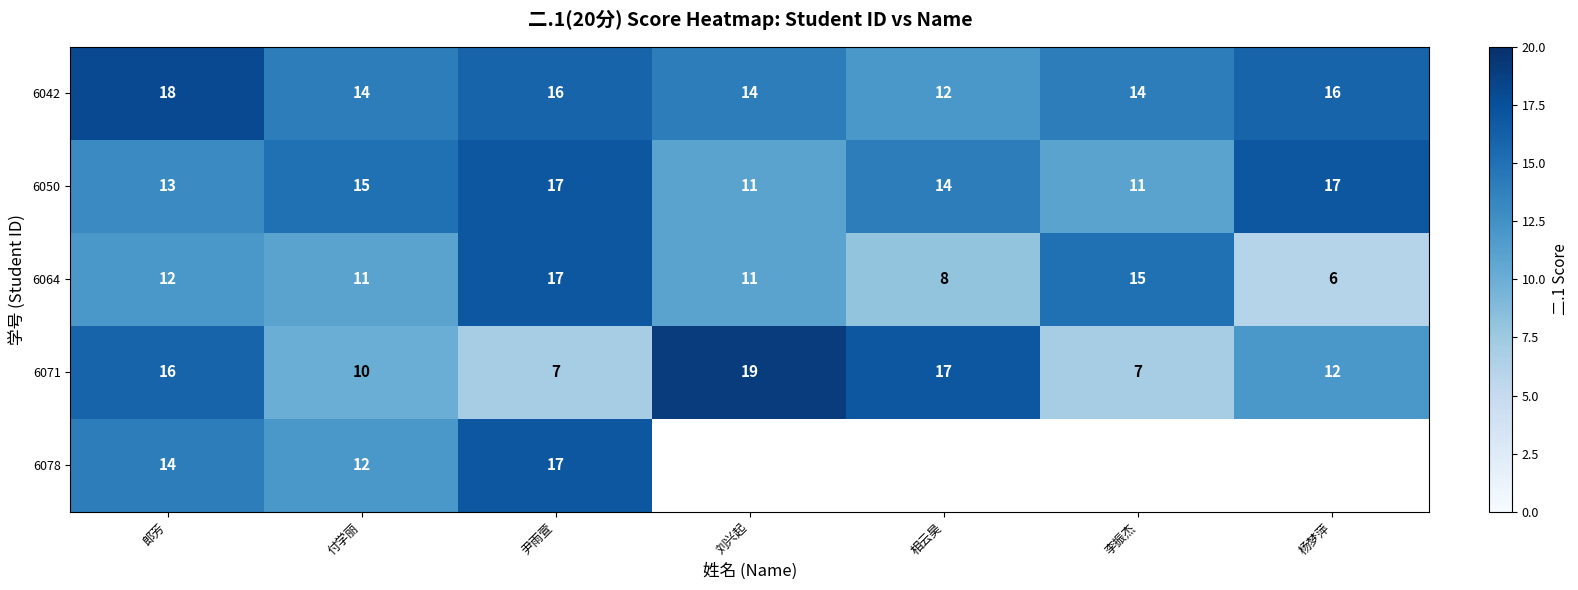

How many categories are shown in the chart?

7